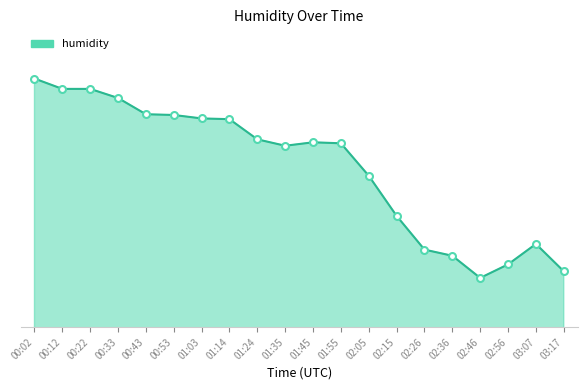

The chart shows a value of 45.7 at 02:26. True or false?

False